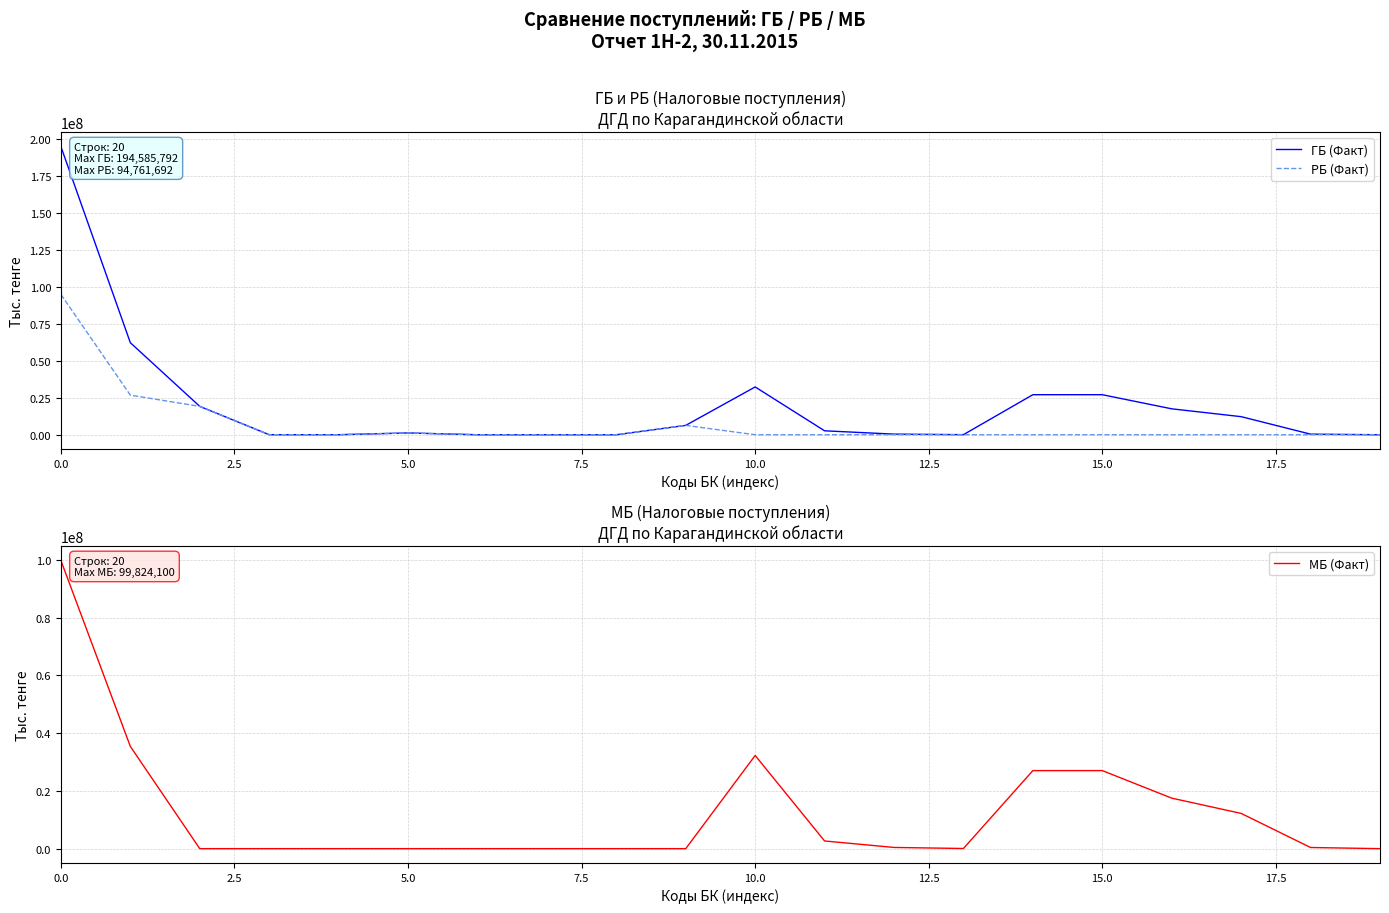

Reading left to right, transcribe all the data shown in this chart.

ГБ (Факт): 194585792	62165822	19157213	35593	25785	1211676	0	0	0	6318120	32280997	2660616	419000	56822	27042656	27042656	17501157	12211198	402630	508
РБ (Факт): 94761692	26748386	19157213	35593	25785	1211676	0	0	0	6318120	0	0	0	0	0	0	0	0	0	0
МБ (Факт): 99824100	35417436	0	0	0	0	0	0	0	0	32280997	2660616	419000	56822	27042656	27042656	17501157	12211198	402630	508